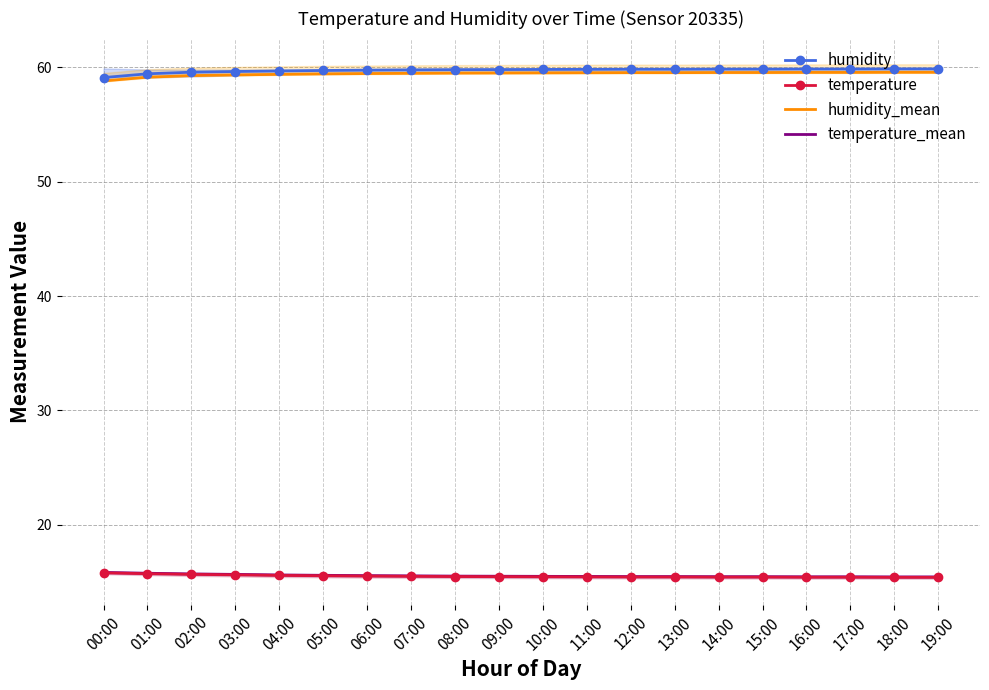

Reading left to right, what are all the values shown in this chart?

humidity: 00:00=59.1	01:00=59.4	02:00=59.6	03:00=59.6	04:00=59.7	05:00=59.7	06:00=59.8	07:00=59.8	08:00=59.8	09:00=59.8	10:00=59.8	11:00=59.8	12:00=59.8	13:00=59.8	14:00=59.8	15:00=59.8	16:00=59.9	17:00=59.9	18:00=59.9	19:00=59.9
temperature: 00:00=15.8	01:00=15.7	02:00=15.7	03:00=15.6	04:00=15.6	05:00=15.6	06:00=15.5	07:00=15.5	08:00=15.5	09:00=15.5	10:00=15.5	11:00=15.4	12:00=15.4	13:00=15.4	14:00=15.4	15:00=15.4	16:00=15.4	17:00=15.4	18:00=15.4	19:00=15.4
humidity_mean: 00:00=58.8	01:00=59.1	02:00=59.3	03:00=59.3	04:00=59.4	05:00=59.4	06:00=59.5	07:00=59.5	08:00=59.5	09:00=59.5	10:00=59.5	11:00=59.5	12:00=59.5	13:00=59.5	14:00=59.5	15:00=59.5	16:00=59.6	17:00=59.6	18:00=59.6	19:00=59.6
temperature_mean: 00:00=15.8	01:00=15.8	02:00=15.7	03:00=15.7	04:00=15.6	05:00=15.6	06:00=15.6	07:00=15.5	08:00=15.5	09:00=15.5	10:00=15.5	11:00=15.5	12:00=15.5	13:00=15.5	14:00=15.5	15:00=15.5	16:00=15.5	17:00=15.5	18:00=15.4	19:00=15.4